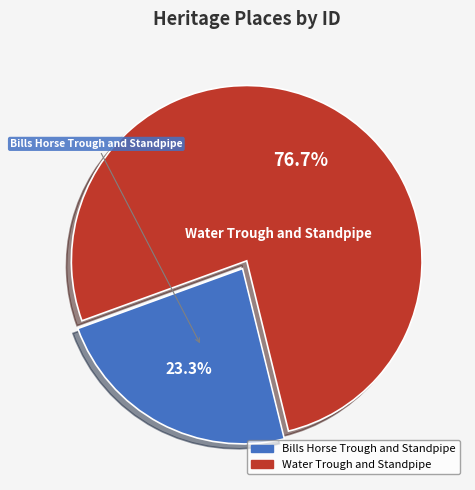

Count the number of slices in the pie.

2